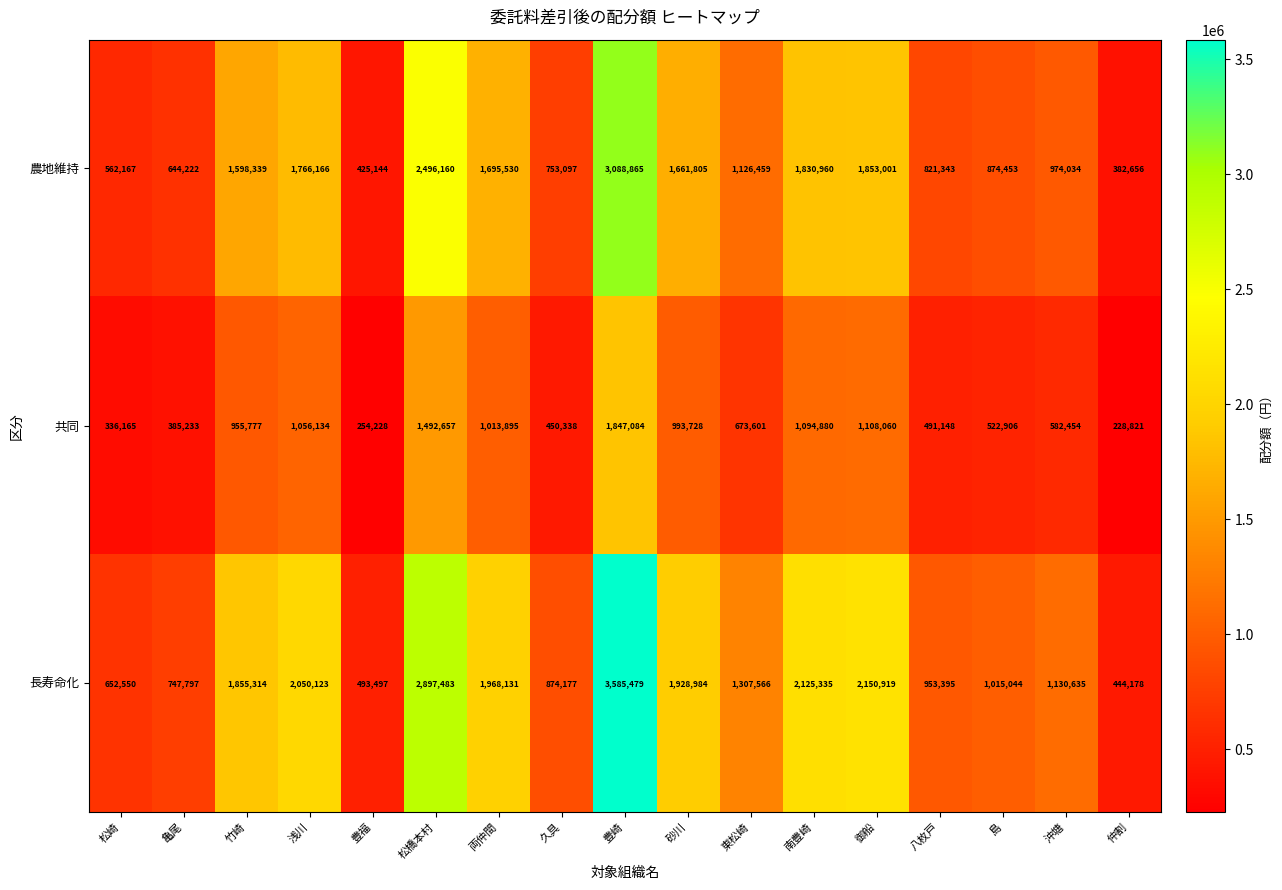

What is the greatest value displayed?

3585479